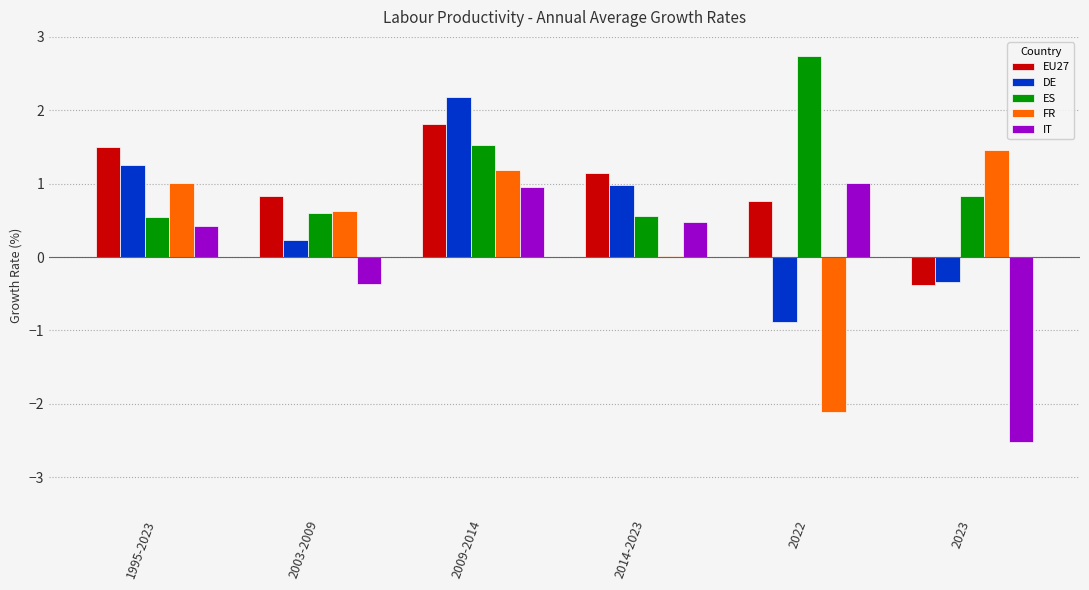

The ES series shows 4.0 at 2022. True or false?

False